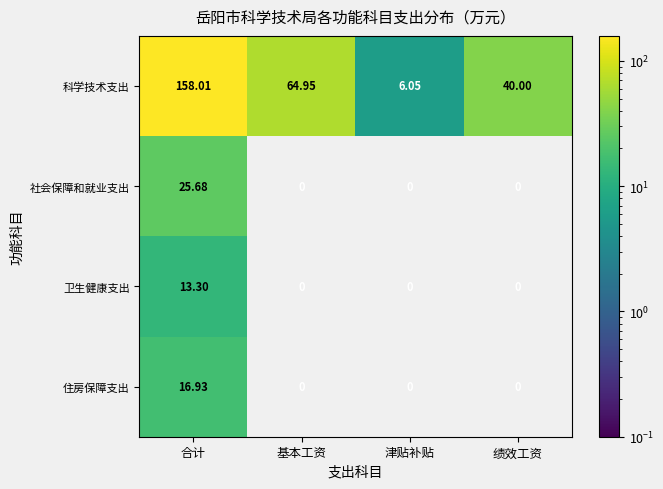

Rank the categories by 科学技术支出 value from lowest to highest.

津贴补贴, 绩效工资, 基本工资, 合计